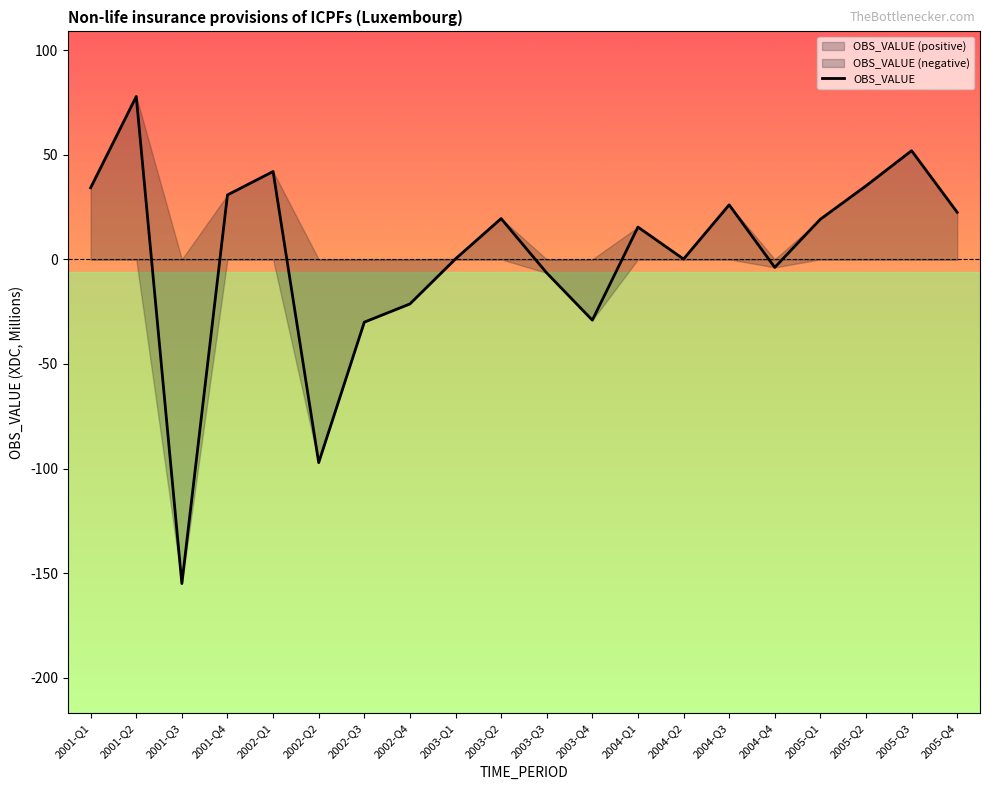

What is the difference between the values at 2002-Q3 and 2003-Q4?

1.0